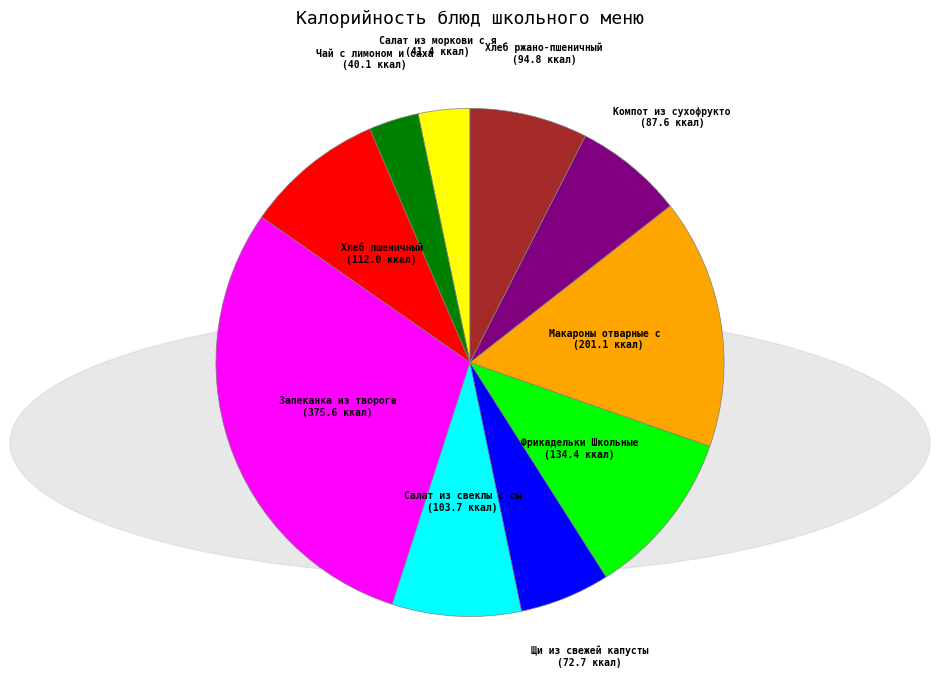

Is there a majority slice in this chart?

No